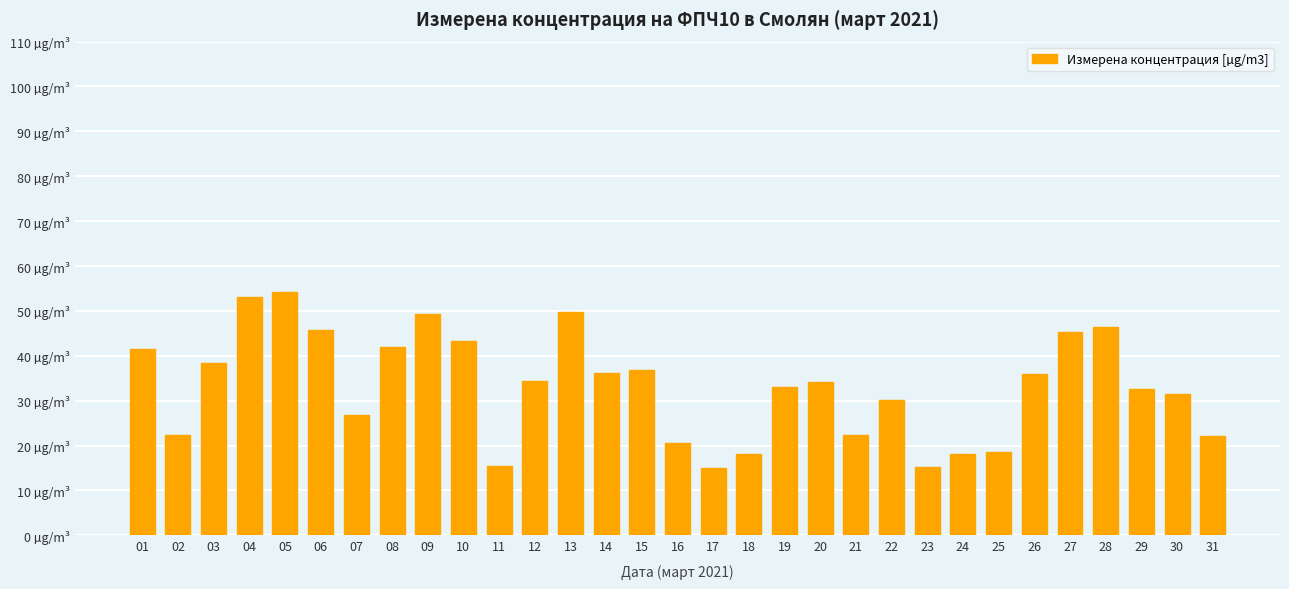

Does the chart contain any negative values?

No